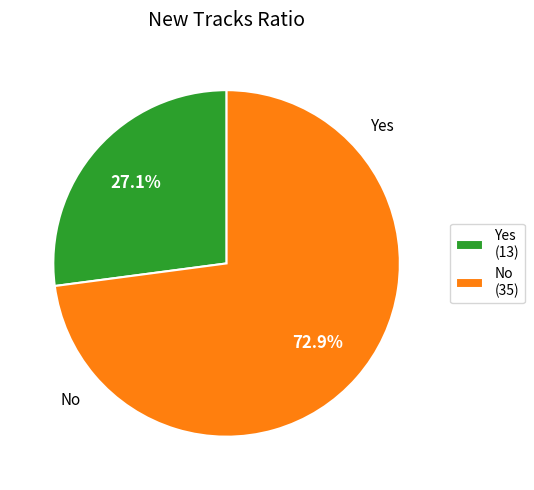

Is it true that No is 73% of the pie?

True